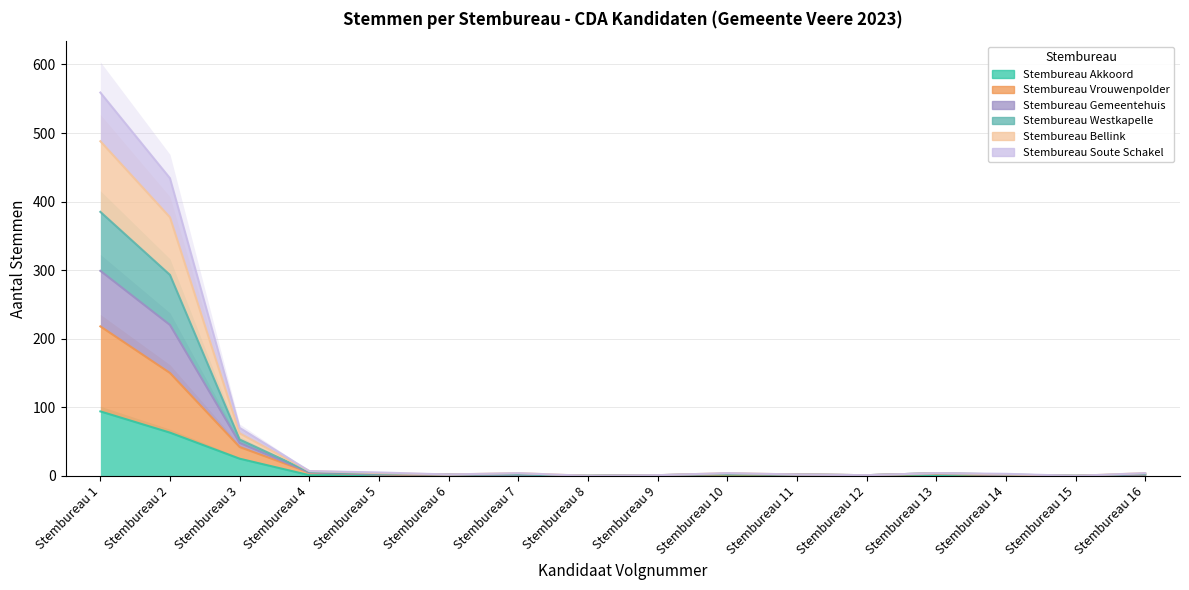

Which series has the largest range (max minus min)?

Stembureau Gemeentehuis (col_12)